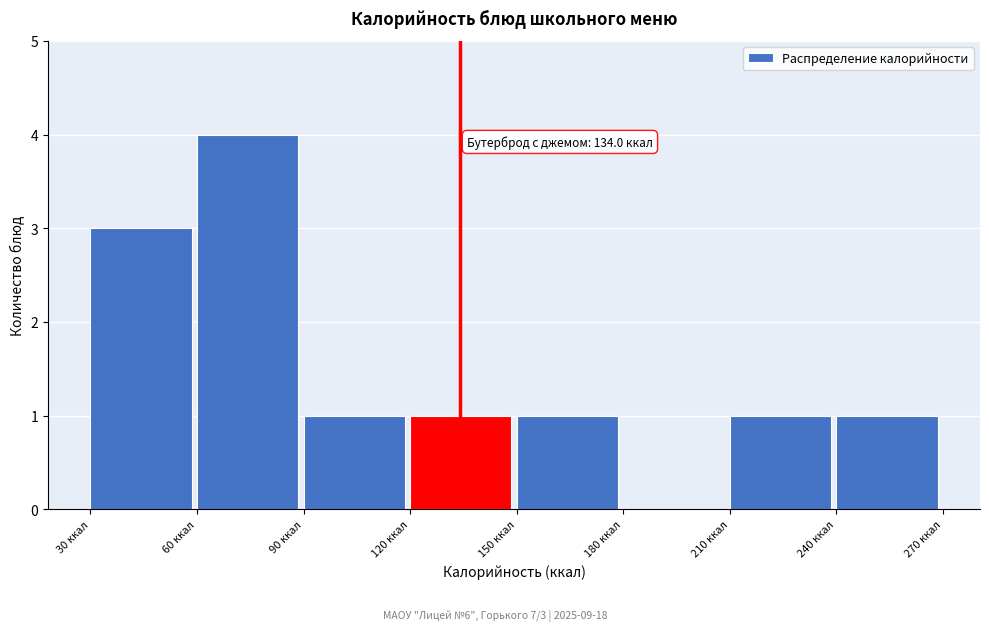

Over which range of the x-axis is the bar tallest?

60 to 90